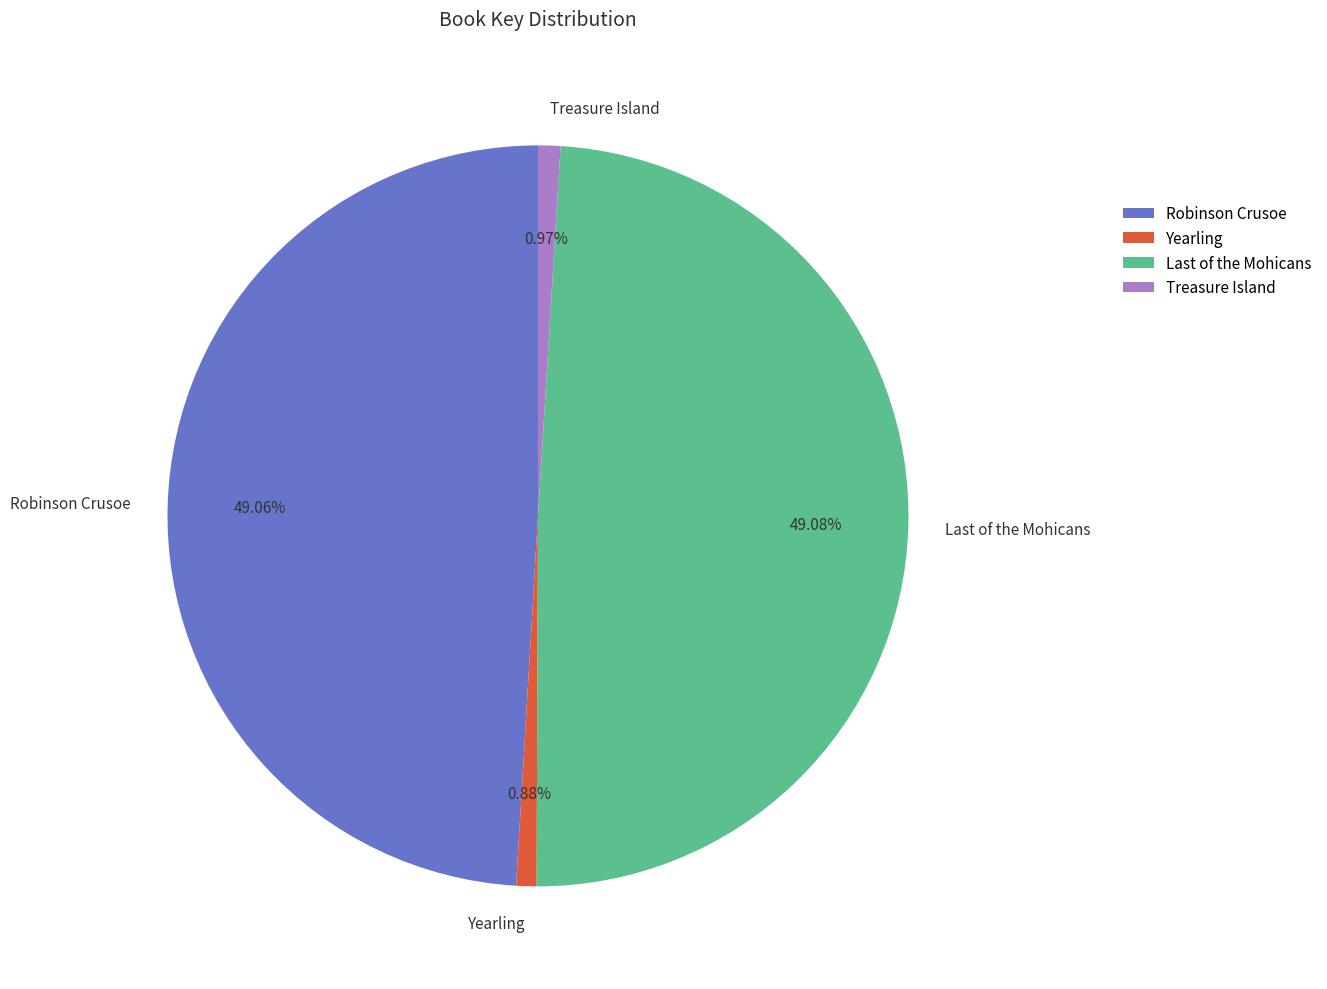

What percentage is the Robinson Crusoe slice, to the nearest percent?

49%